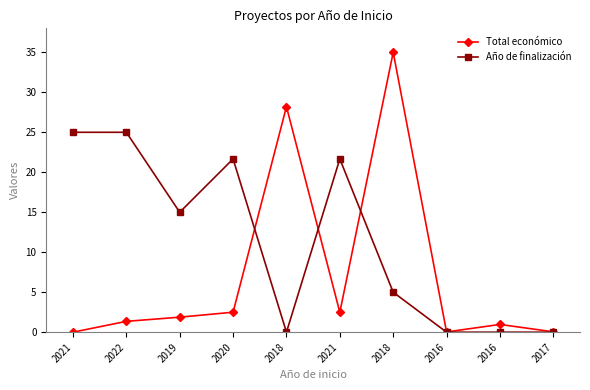

List the labels in order of Año de finalización value, largest first.

2021, 2022, 2020, 2021, 2019, 2018, 2018, 2016, 2016, 2017